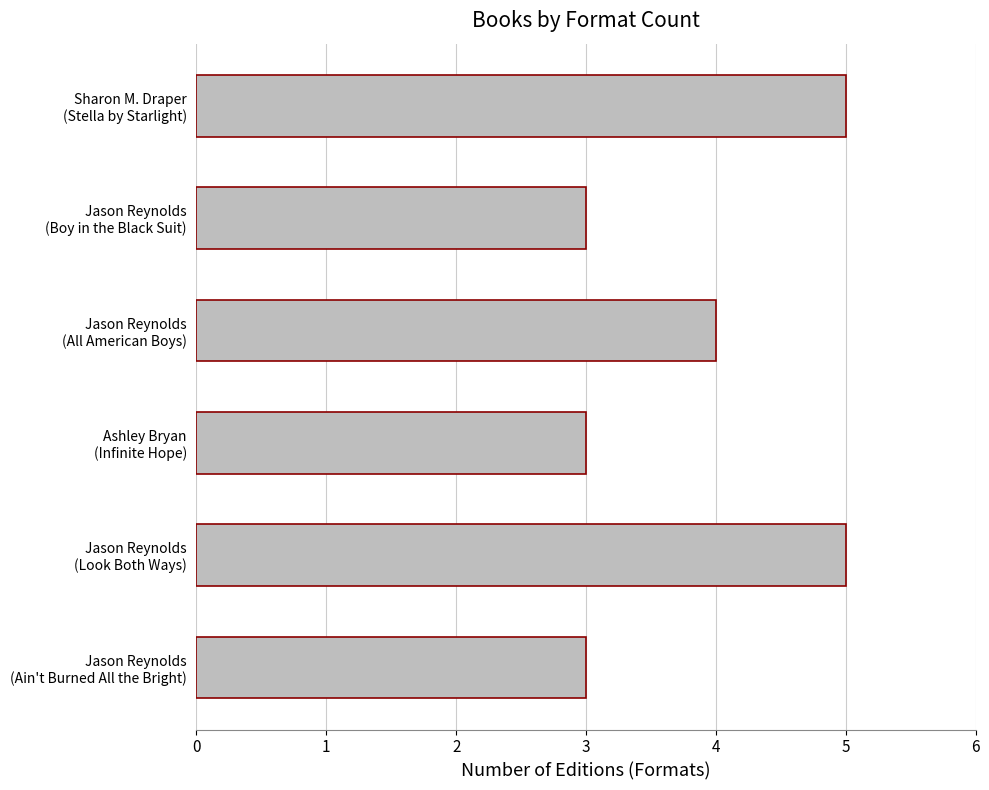

Reading bottom to top, what are all the values shown in this chart?

3	5	3	4	3	5